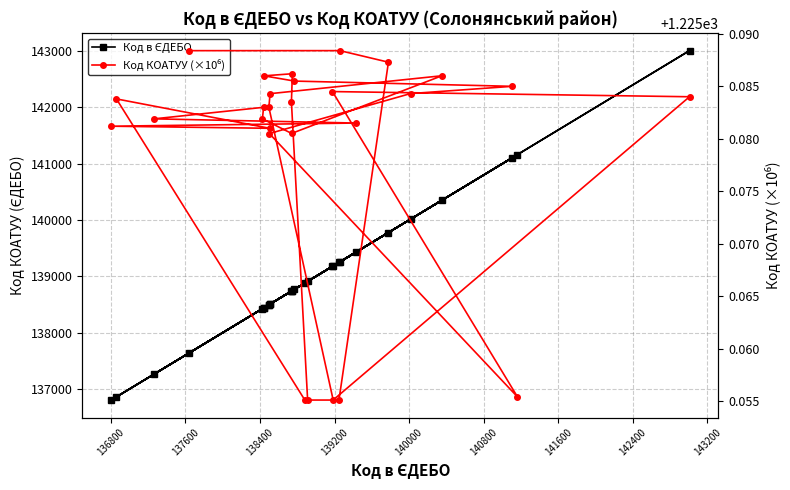

What is the value of the Код в ЄДЕБО point at the 14th from the left?

143009.0